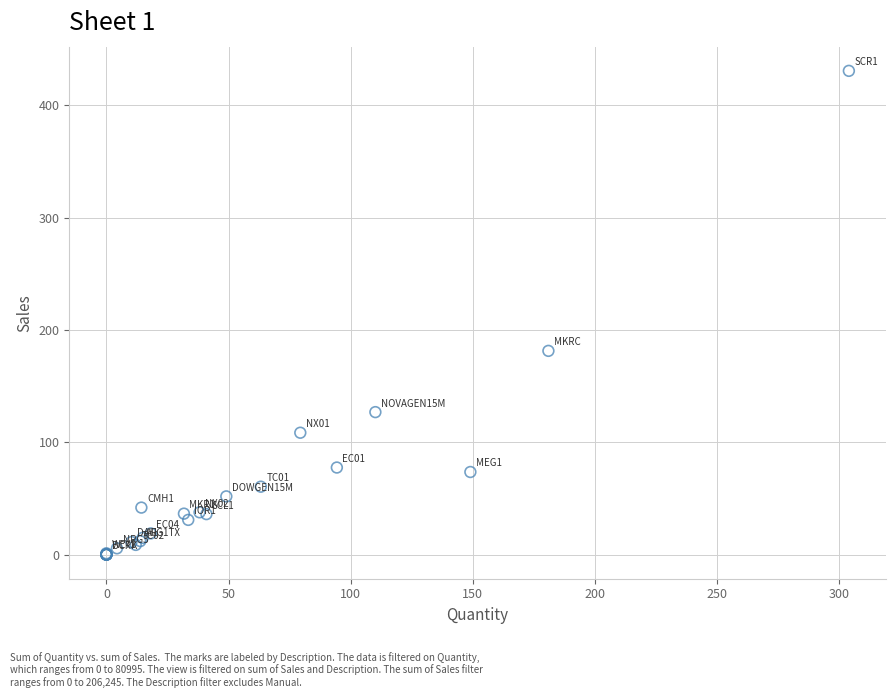

What Y value in the scatter plot is closest to 215?

181.3